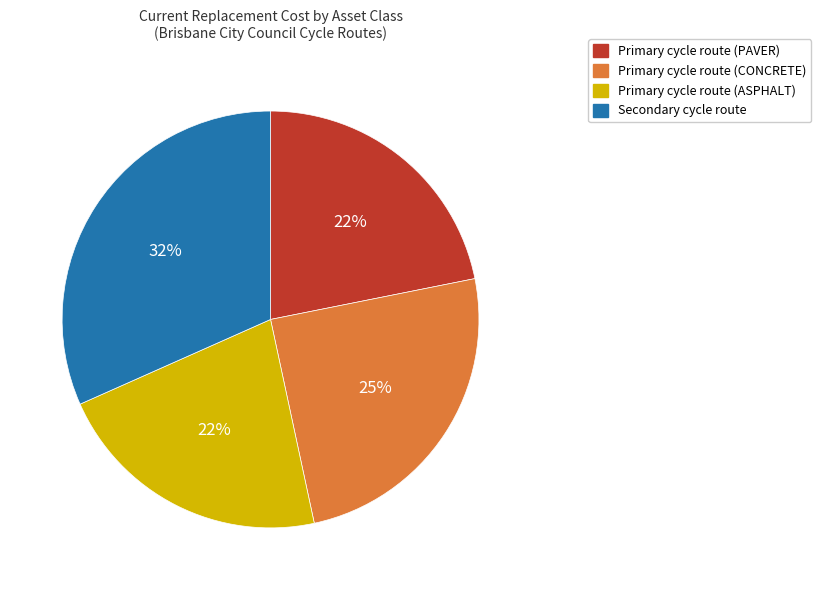

To the nearest percent, what is the difference between the largest and smallest slice percentages?

10%